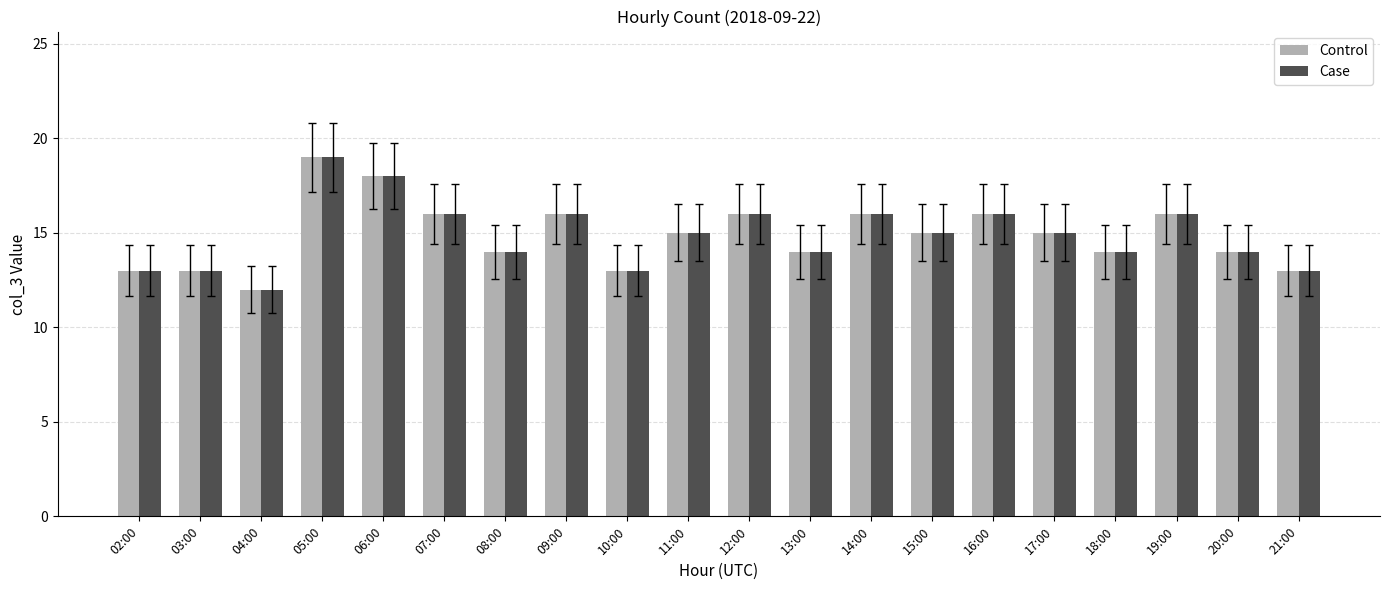

What is the average value of the Case series?

15